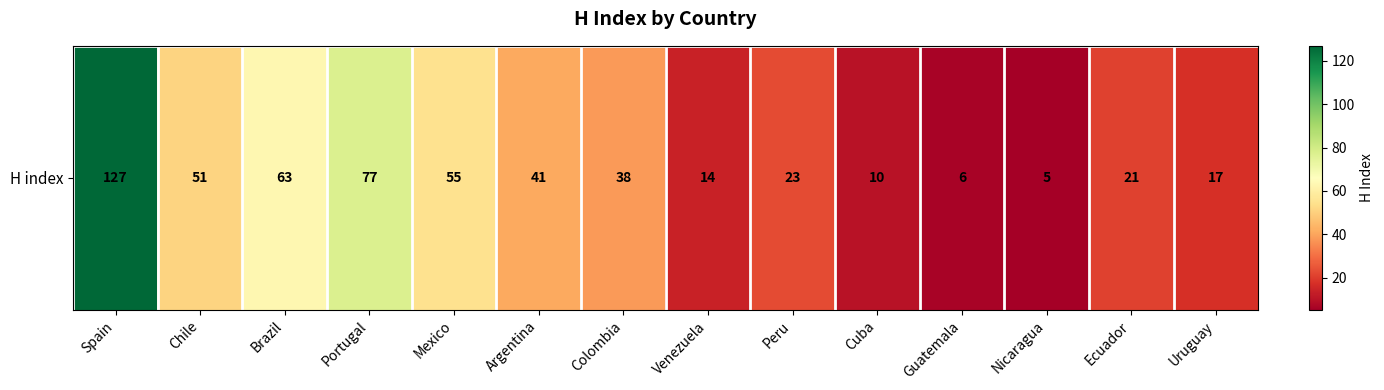

What is the greatest value displayed?

127